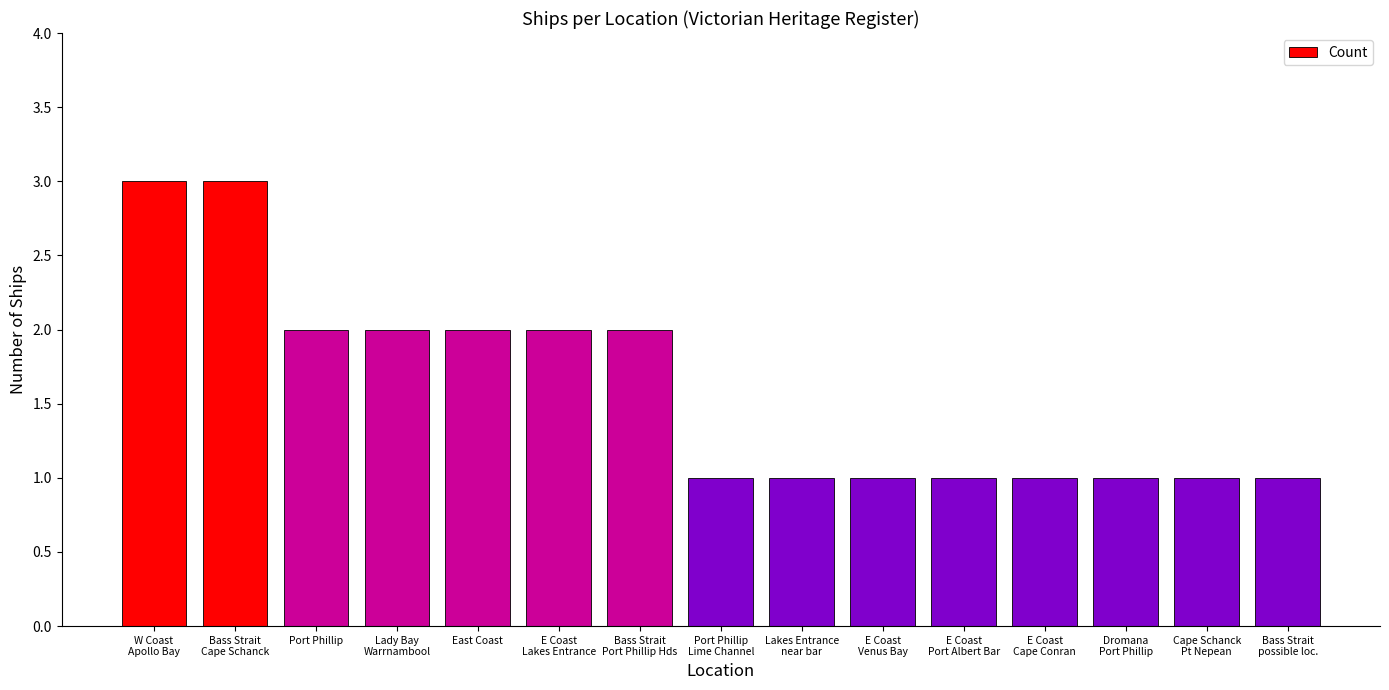

What is the value of the 11th bar from the left?

1